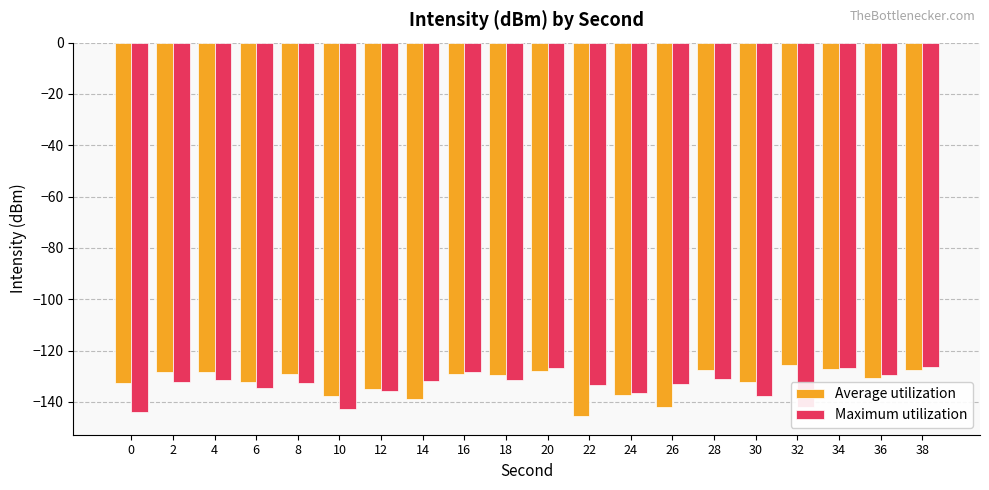

How many groups of bars are there?

20